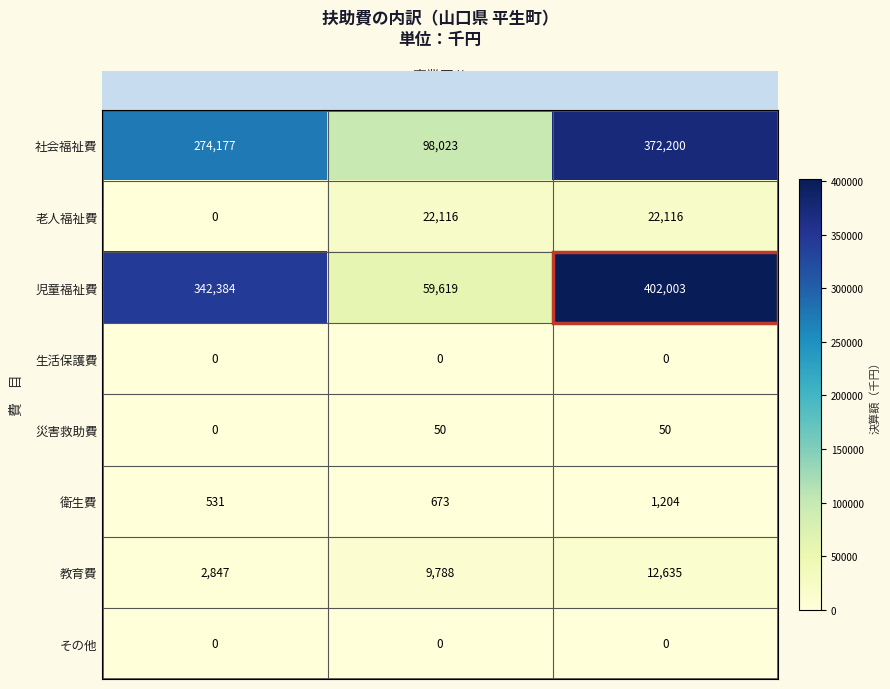

The value of その他 at 単独事業 is 0. True or false?

True